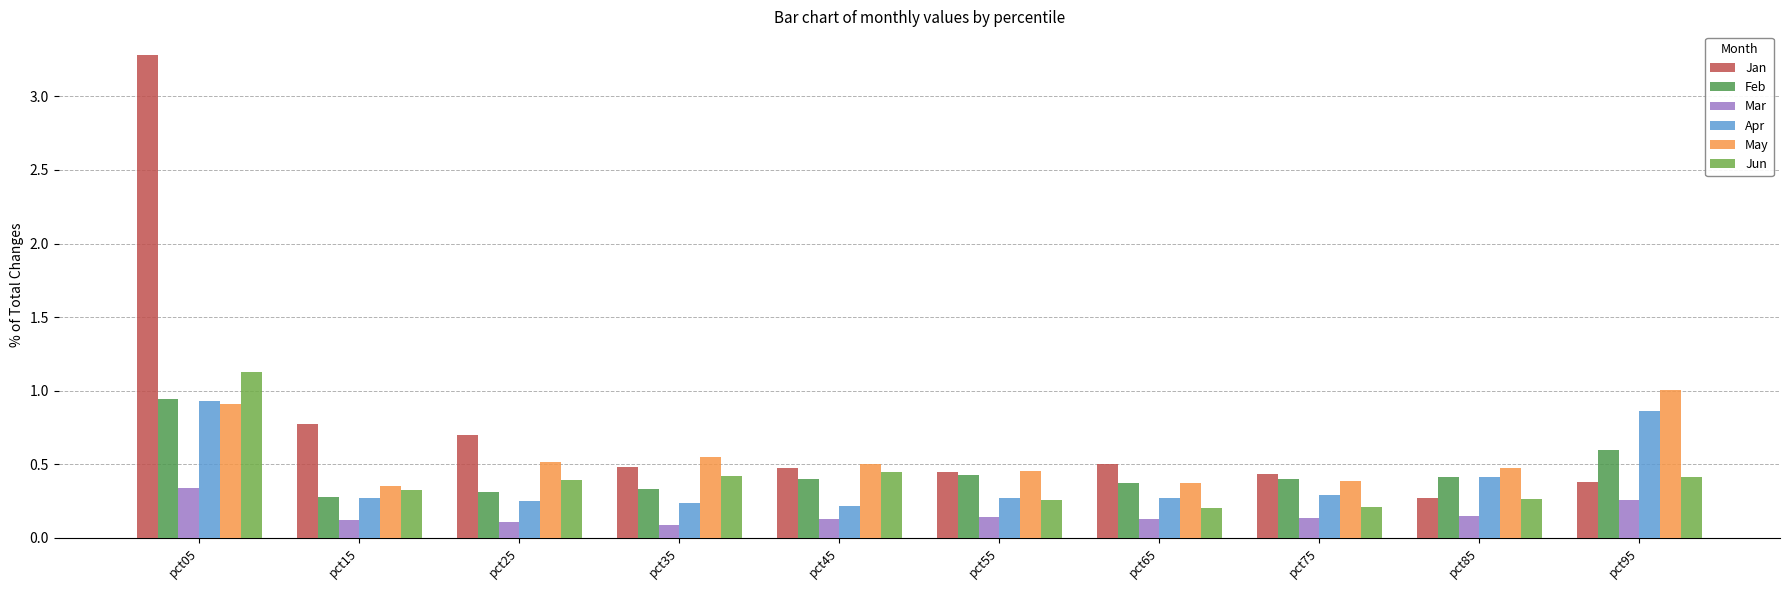

Reading left to right, extract all data points from this chart.

Jan: pct05=3.3	pct15=0.8	pct25=0.7	pct35=0.5	pct45=0.5	pct55=0.4	pct65=0.5	pct75=0.4	pct85=0.3	pct95=0.4
Feb: pct05=0.9	pct15=0.3	pct25=0.3	pct35=0.3	pct45=0.4	pct55=0.4	pct65=0.4	pct75=0.4	pct85=0.4	pct95=0.6
Mar: pct05=0.3	pct15=0.1	pct25=0.1	pct35=0.1	pct45=0.1	pct55=0.1	pct65=0.1	pct75=0.1	pct85=0.1	pct95=0.3
Apr: pct05=0.9	pct15=0.3	pct25=0.2	pct35=0.2	pct45=0.2	pct55=0.3	pct65=0.3	pct75=0.3	pct85=0.4	pct95=0.9
May: pct05=0.9	pct15=0.4	pct25=0.5	pct35=0.5	pct45=0.5	pct55=0.5	pct65=0.4	pct75=0.4	pct85=0.5	pct95=1.0
Jun: pct05=1.1	pct15=0.3	pct25=0.4	pct35=0.4	pct45=0.4	pct55=0.3	pct65=0.2	pct75=0.2	pct85=0.3	pct95=0.4